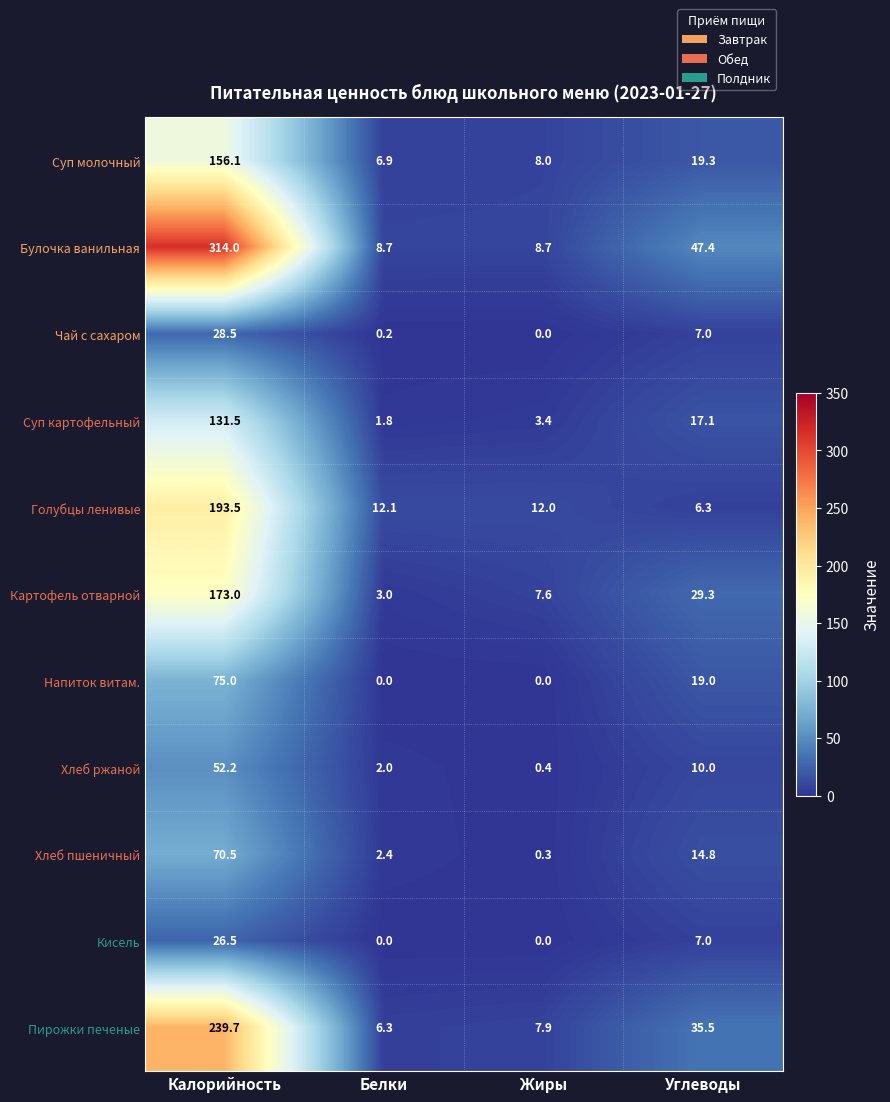

Which series has the largest total across all categories?

Булочка ванильная